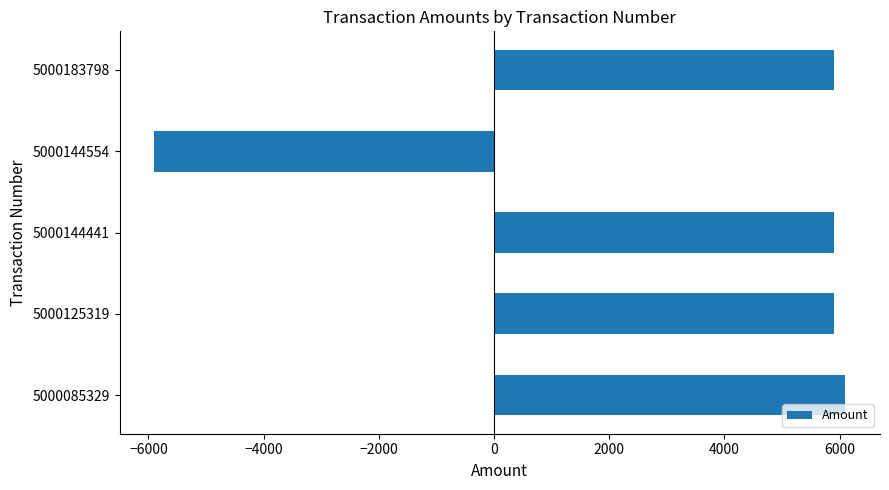

What is the maximum value shown in the chart?

6100